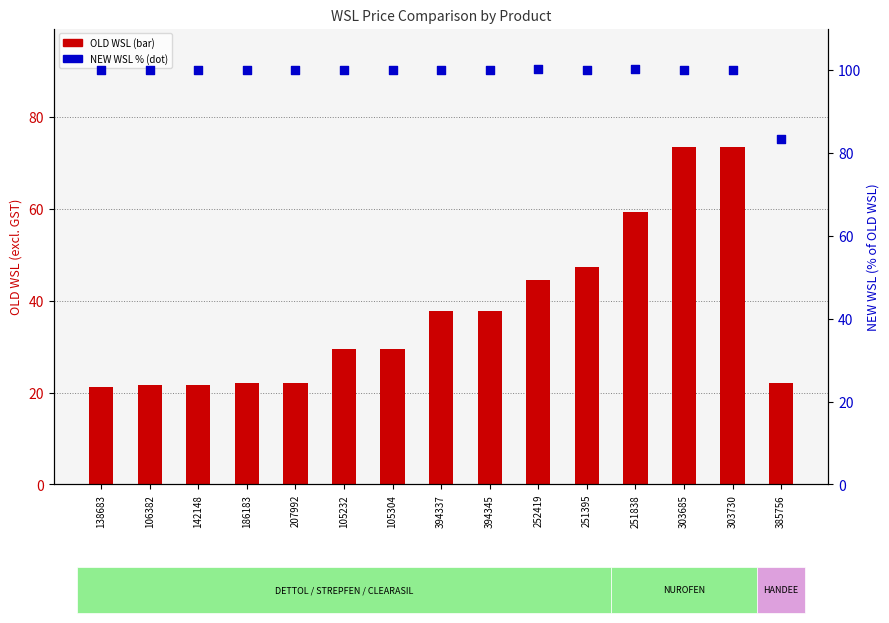

At how many categories does at least one series exceed 51?

15